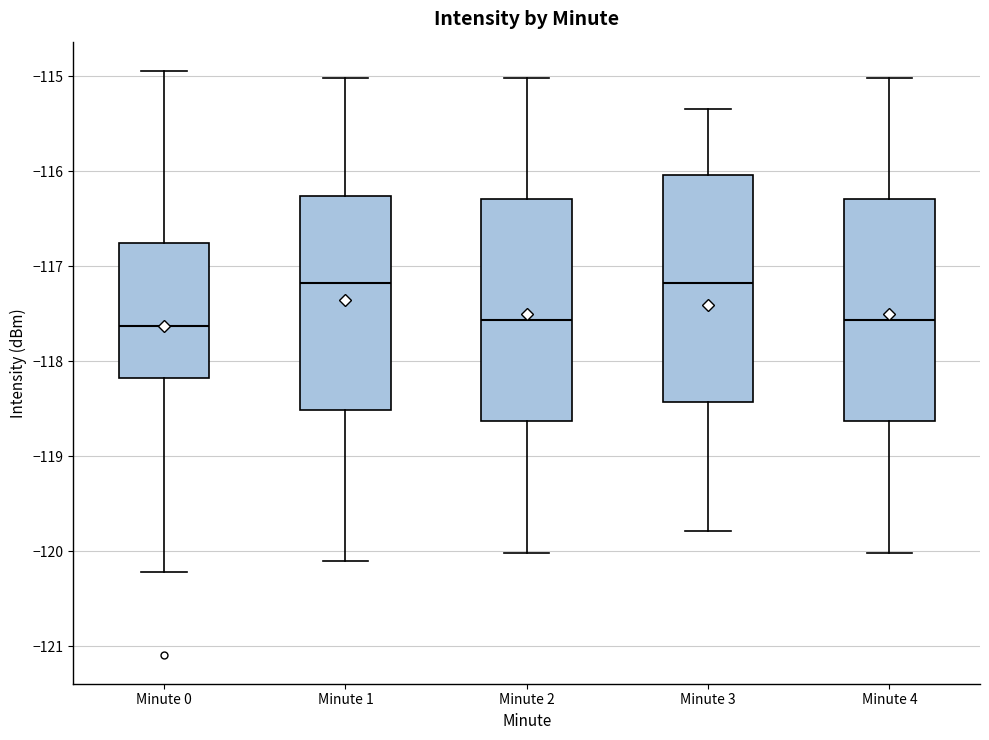

Reading left to right, transcribe this box plot: for each box, give where its median line is, the range the box spans, and where its two whiskers end, as read against the y-axis. The values are not printed on the chart, so give them approximately, as read against the axis.

Minute 0: median -117.6, box -118.2 to -116.7, whiskers -120.2 to -114.9
Minute 1: median -117.2, box -118.5 to -116.3, whiskers -120.1 to -115.0
Minute 2: median -117.6, box -118.6 to -116.3, whiskers -120.0 to -115.0
Minute 3: median -117.2, box -118.4 to -116.0, whiskers -119.8 to -115.3
Minute 4: median -117.6, box -118.6 to -116.3, whiskers -120.0 to -115.0